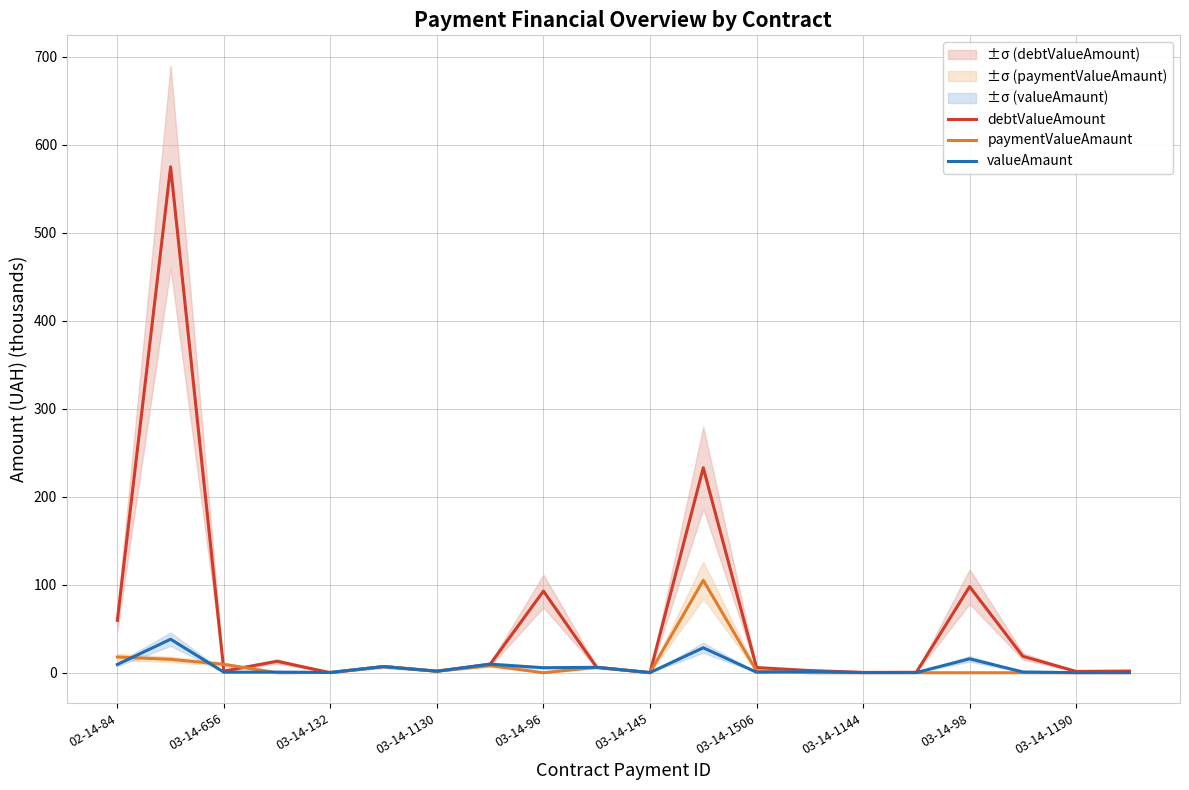

Is this an area chart (filled region under the line)?

No